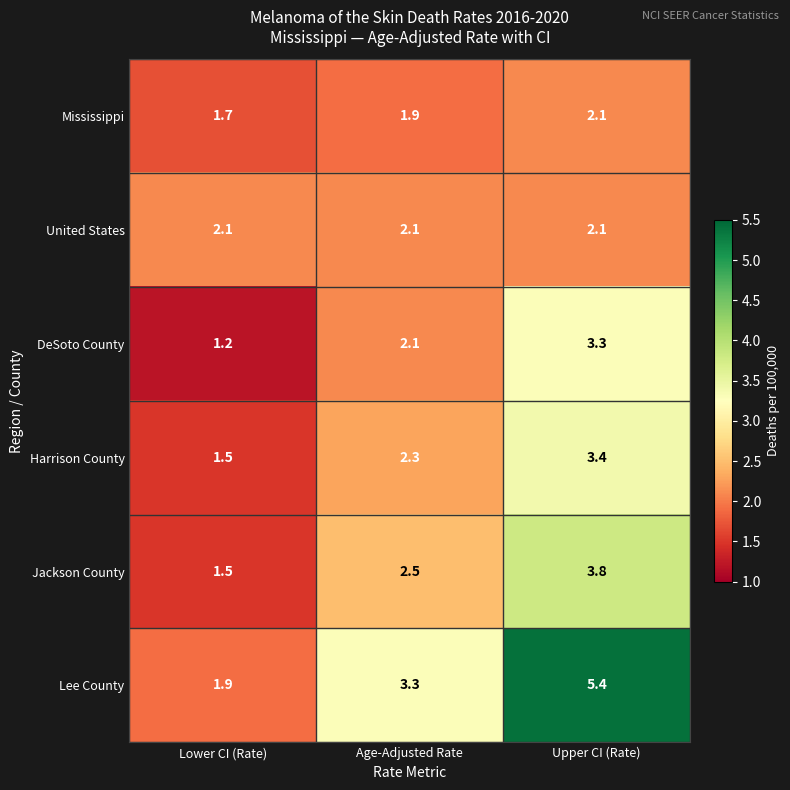

What value does the Harrison County series have at Upper CI (Rate)?

3.4